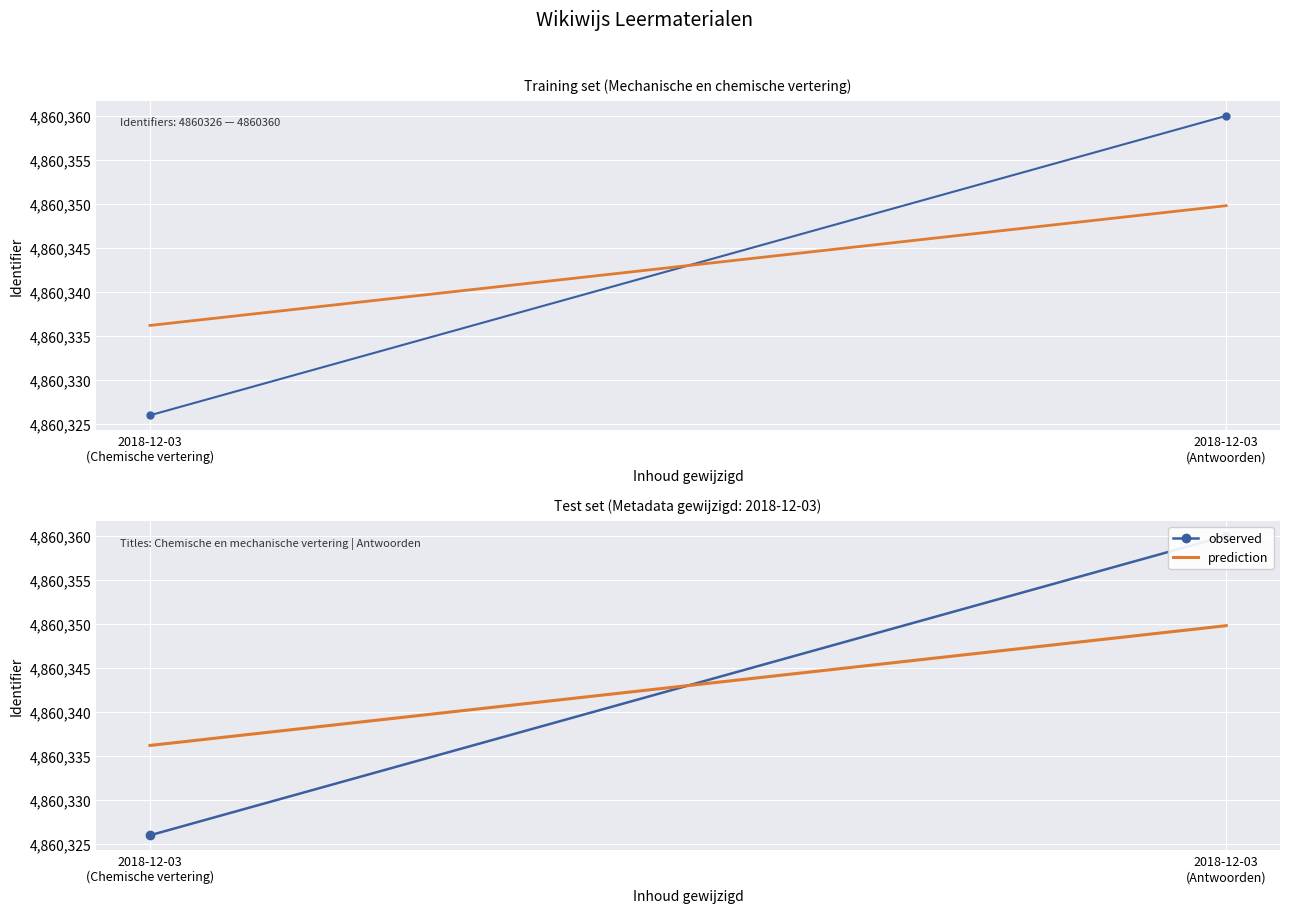

Which category has the lowest value in the observed series?

2018-12-03
(Chemische vertering)